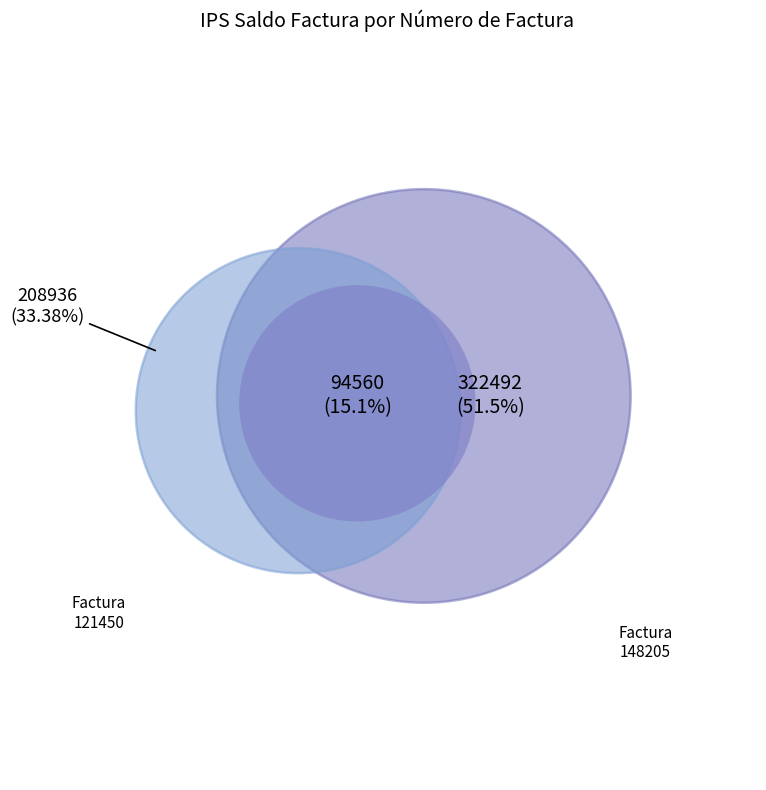

Rank the categories by value from lowest to highest.

140155, 121450, 148205